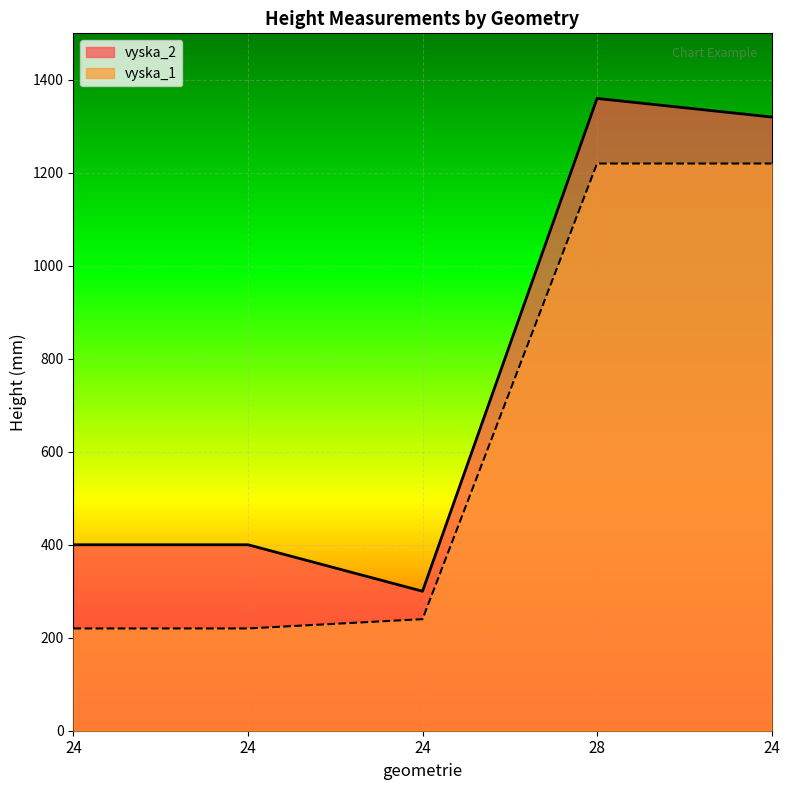

Where is vyska_1 nearest to the value 720?

24